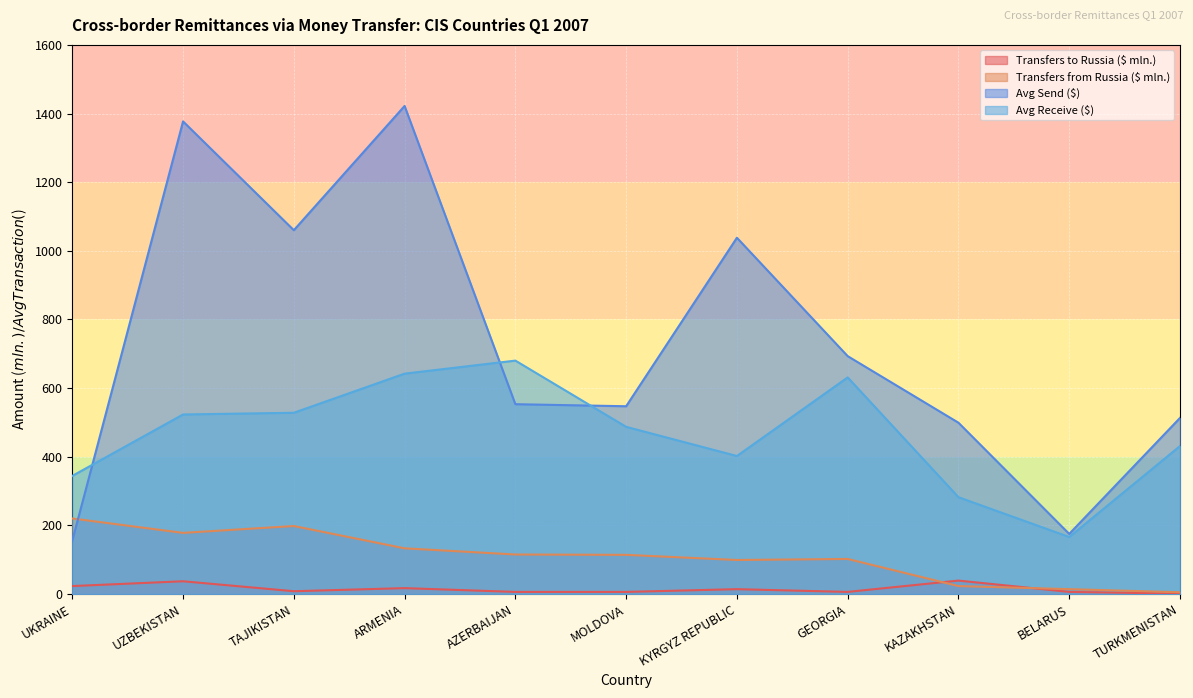

What is the total value across all series at KYRGYZ REPUBLIC?

1553